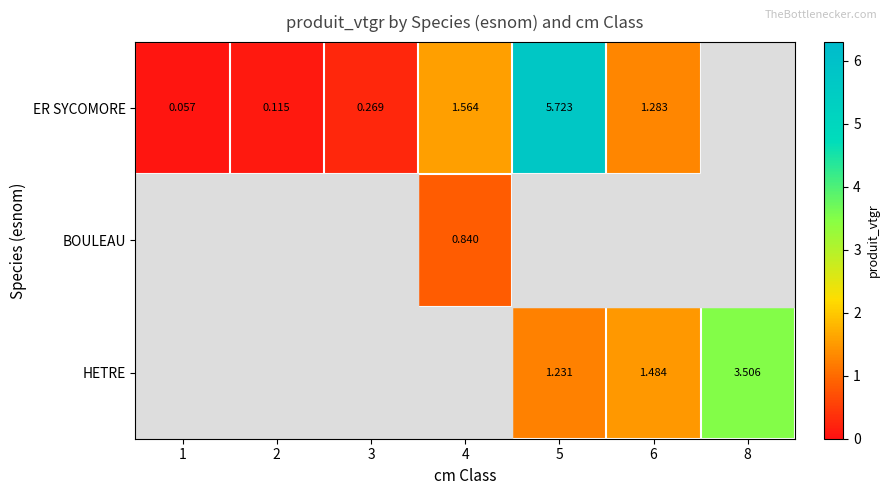

The ER SYCOMORE series shows 0.0 at 2. True or false?

False